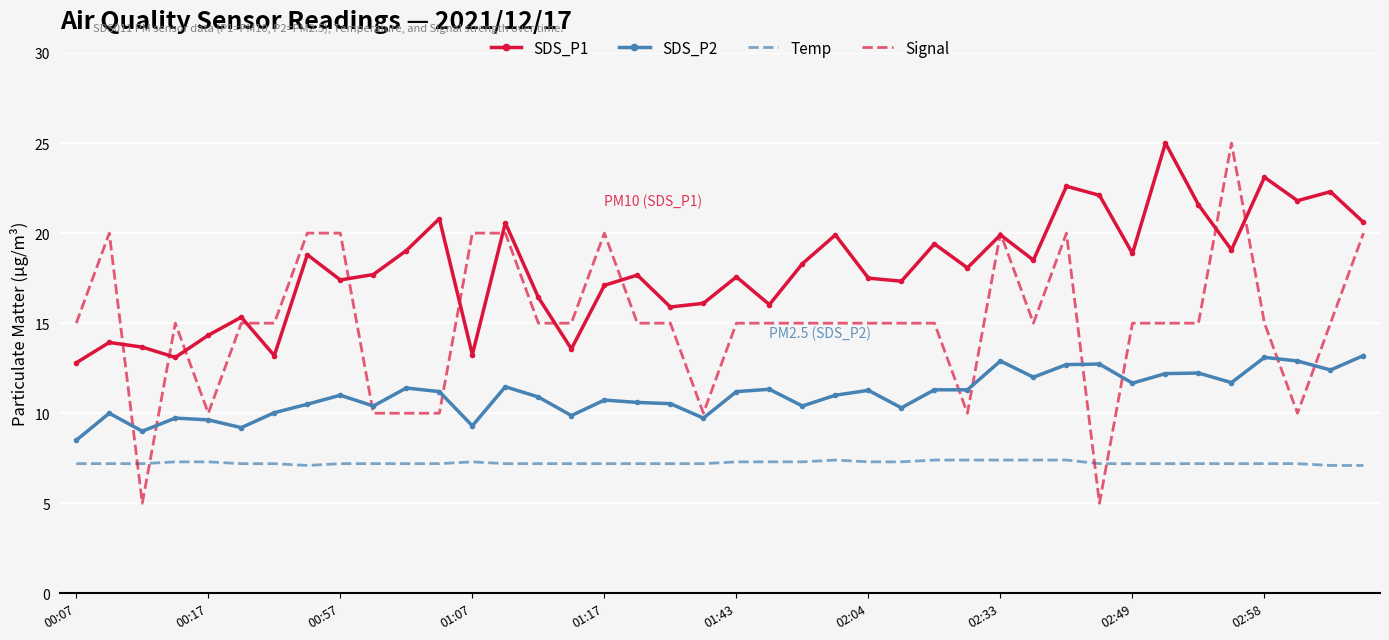

What is the smallest value displayed?

5.0